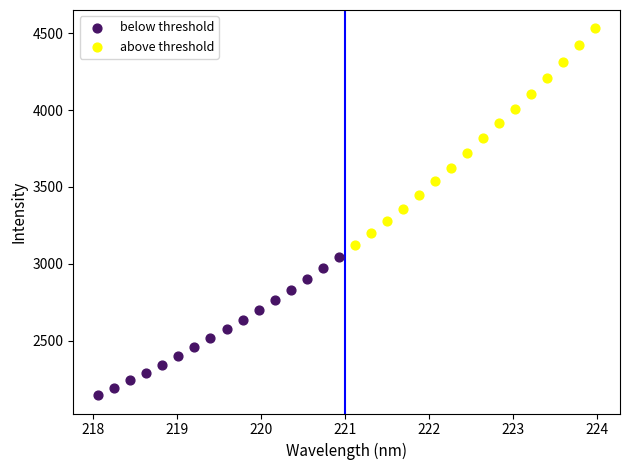

Which series has the largest Y range (max minus min)?

above threshold